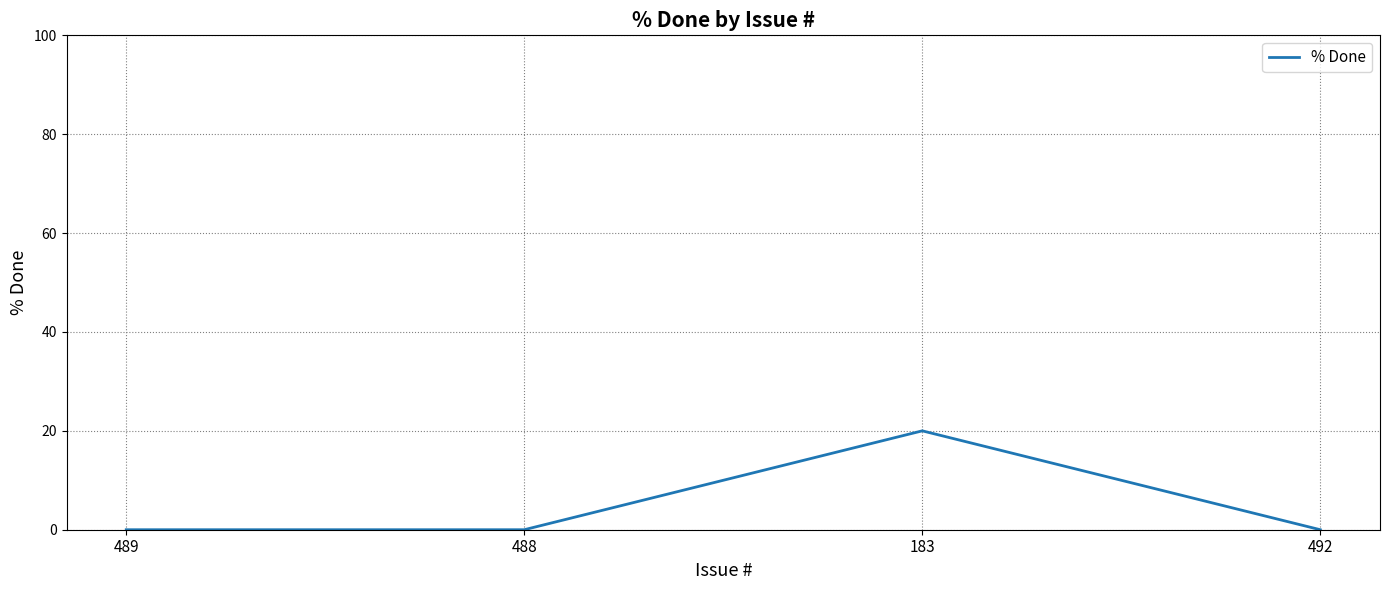

What is the greatest value displayed?

20